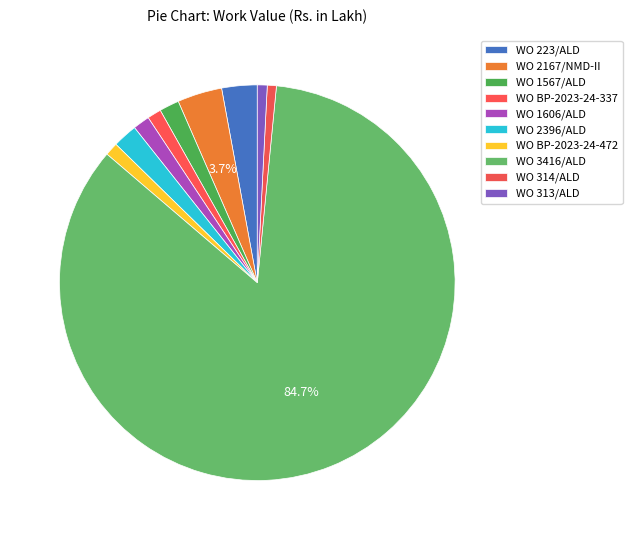

What is the smallest slice in the pie chart?

WO 314/ALD